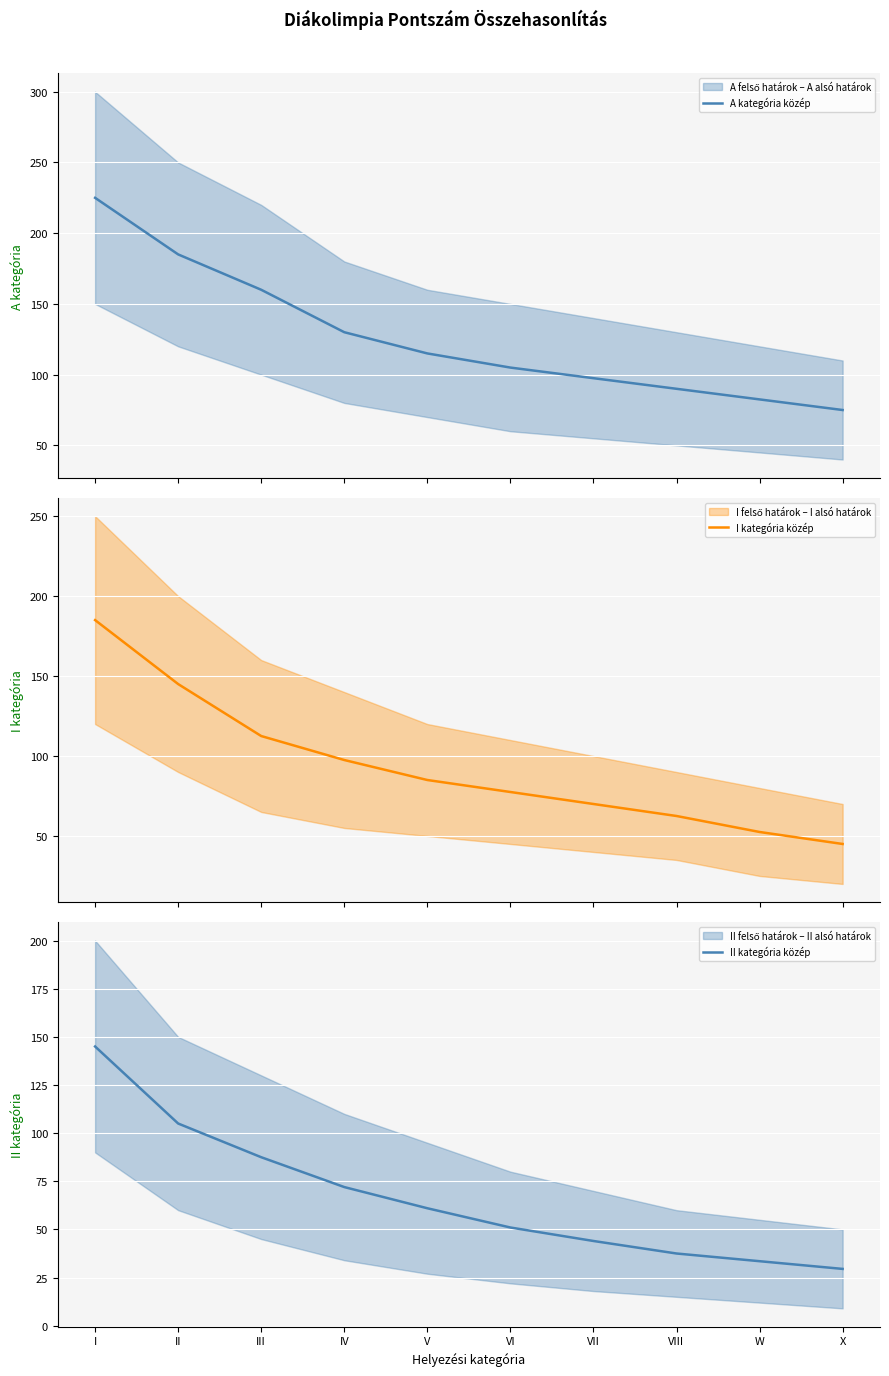

At how many categories does at least one series exceed 195?

1